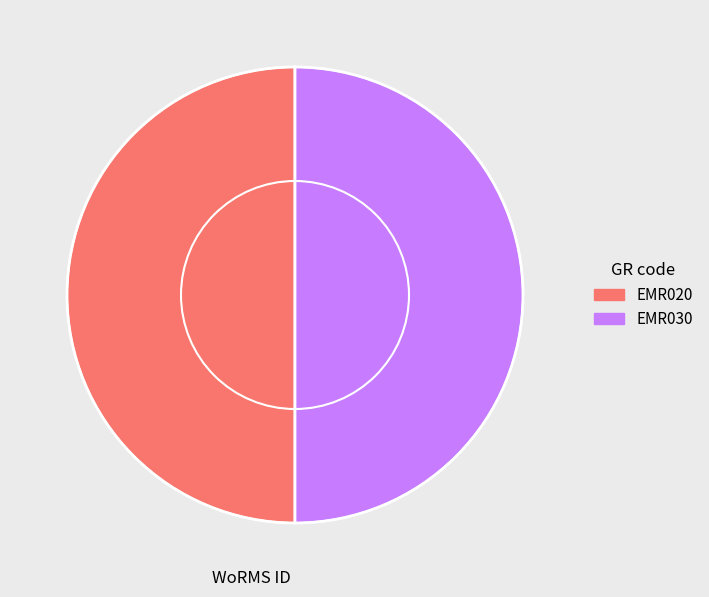

Is it true that EMR030 is 50% of the pie?

True